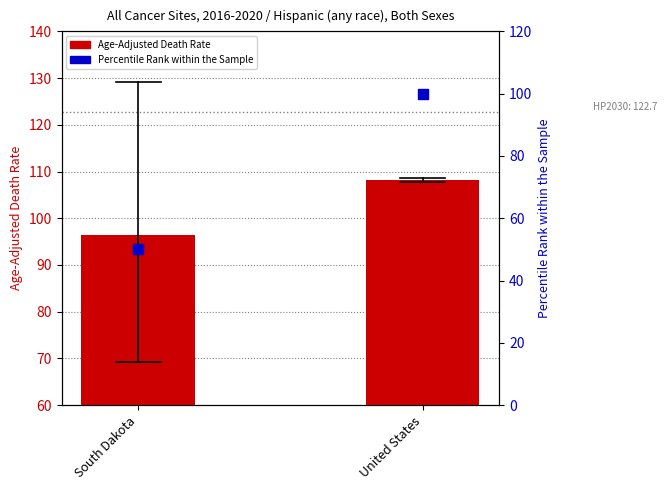

Which series reaches the maximum Y coordinate?

Age-Adjusted Death Rate